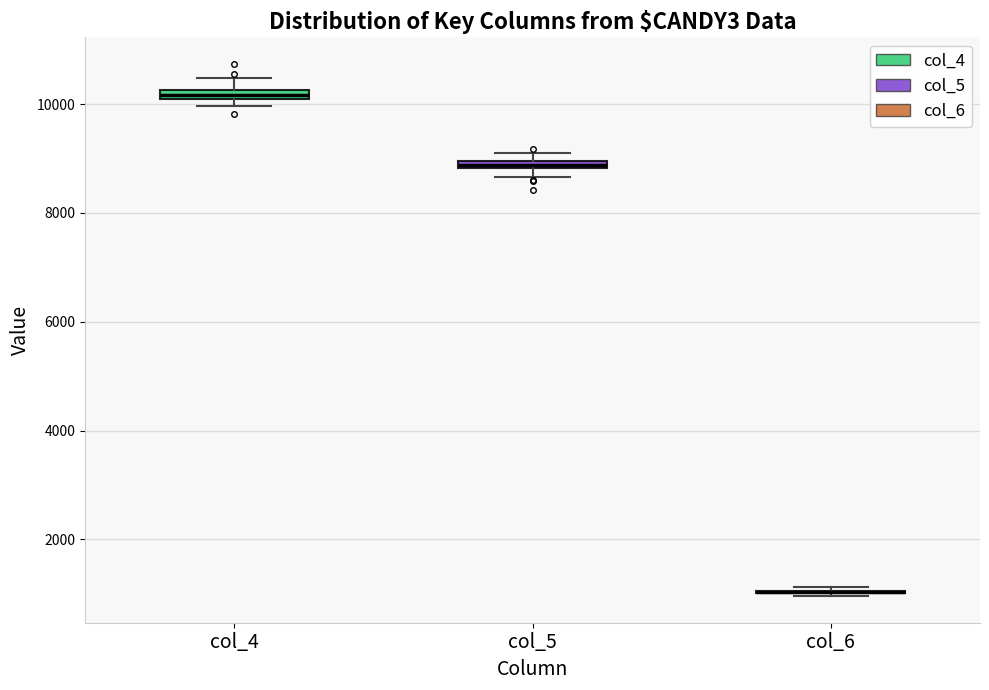

Where does the upper whisker of the box for col_4 end on the y-axis? The values are not printed on the chart, so give them approximately, as read against the axis.

10400